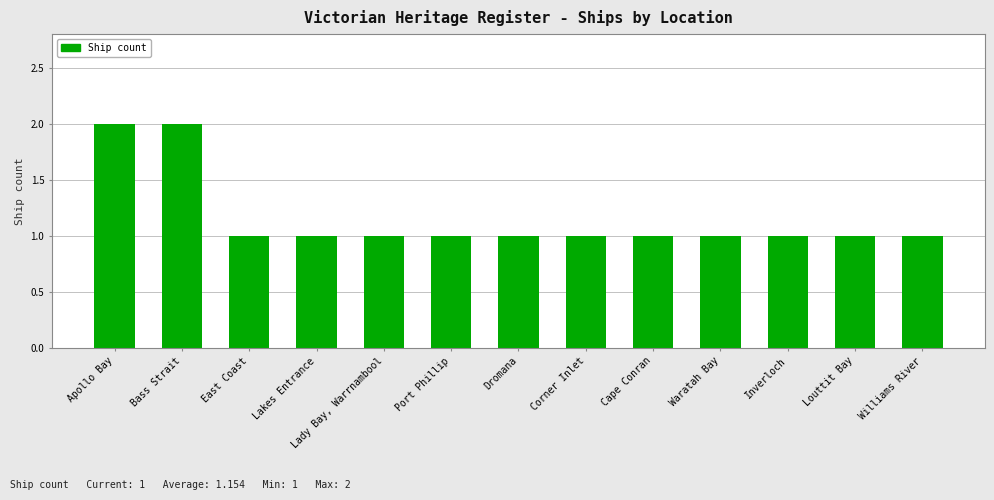

Are the bars grouped side by side (vs. stacked)?

No